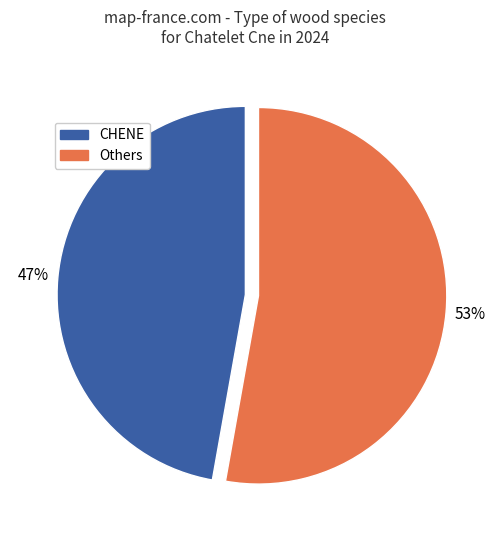

What is the ratio of the value at Others to the value at CHENE?

1.1